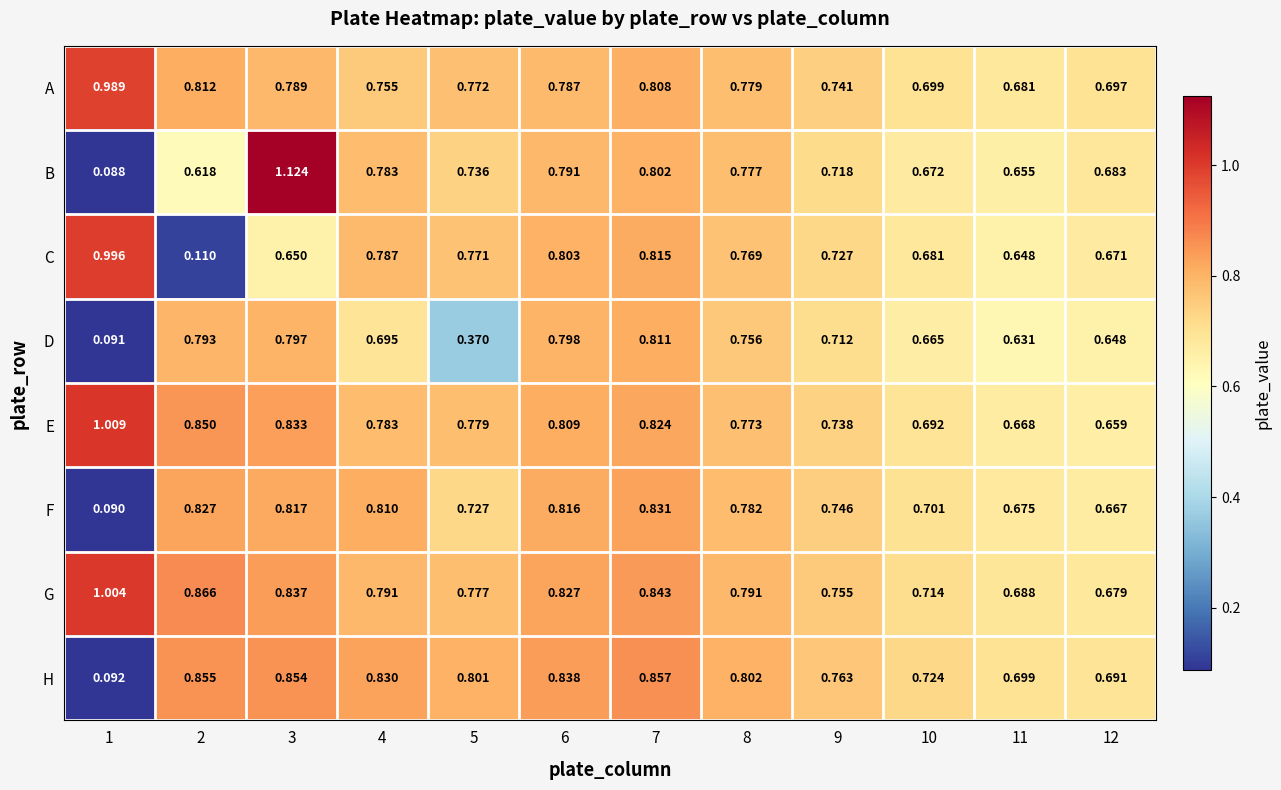

Count the number of categories in the chart.

12